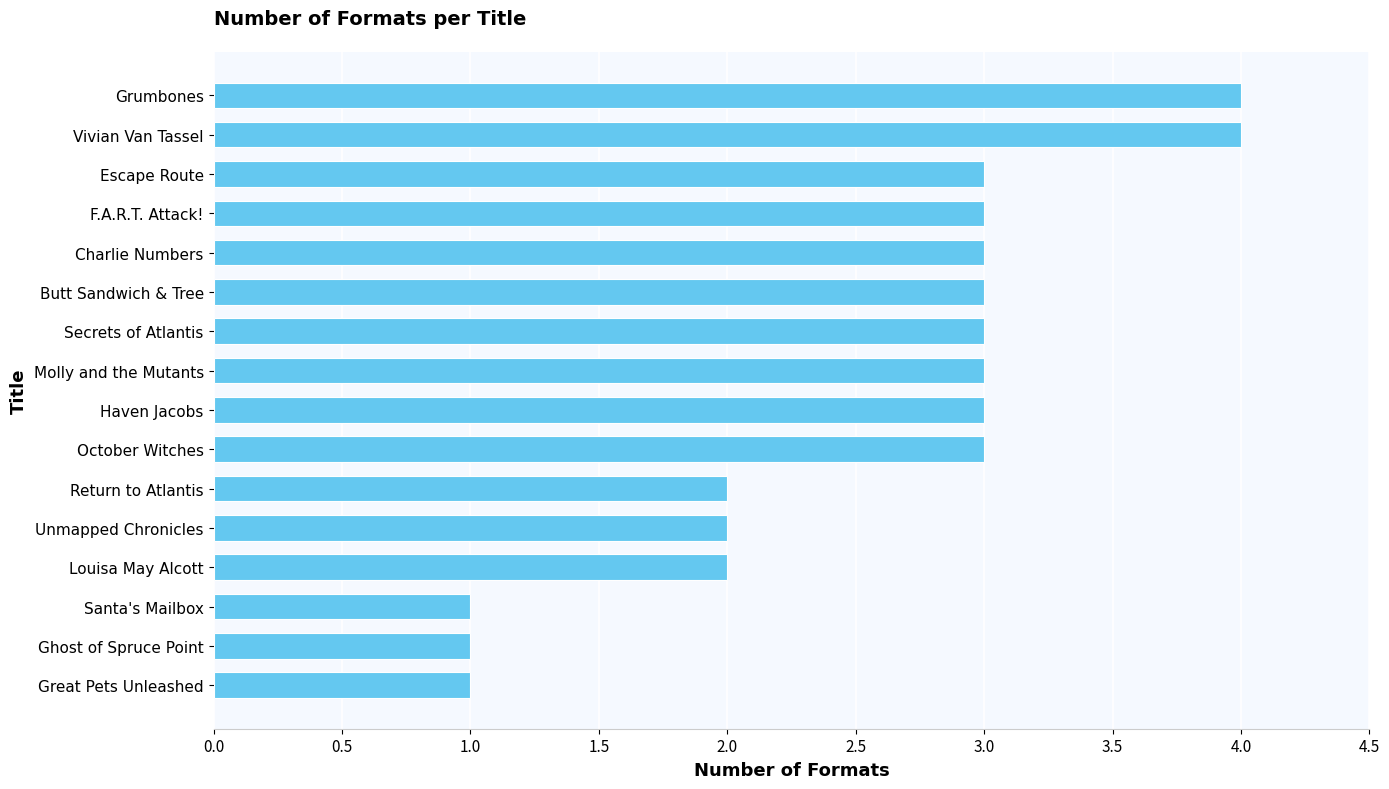

True or false: the data shows 1 at Ghost of Spruce Point.

True